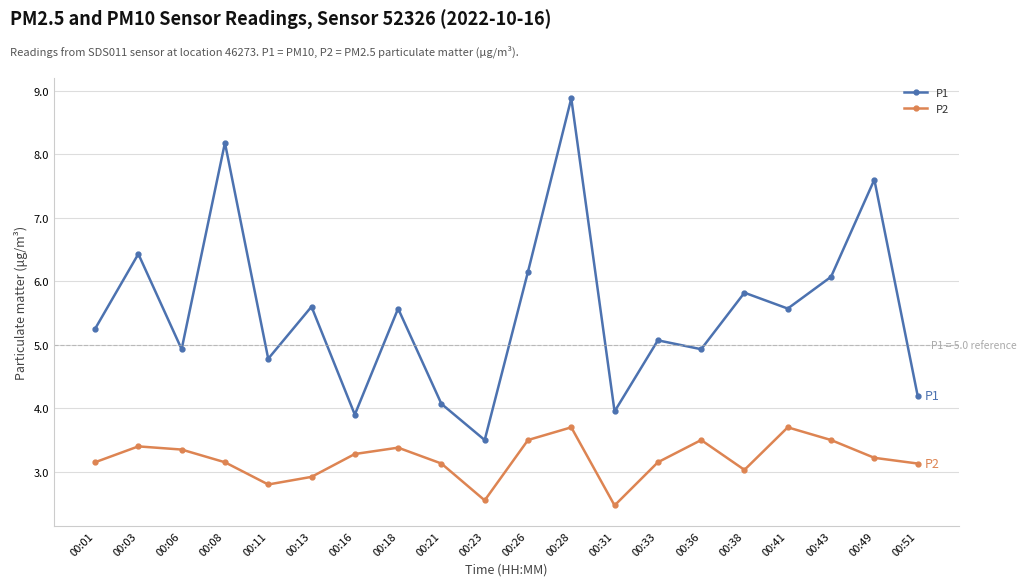

True or false: P2 and P1 cross at least once.

False